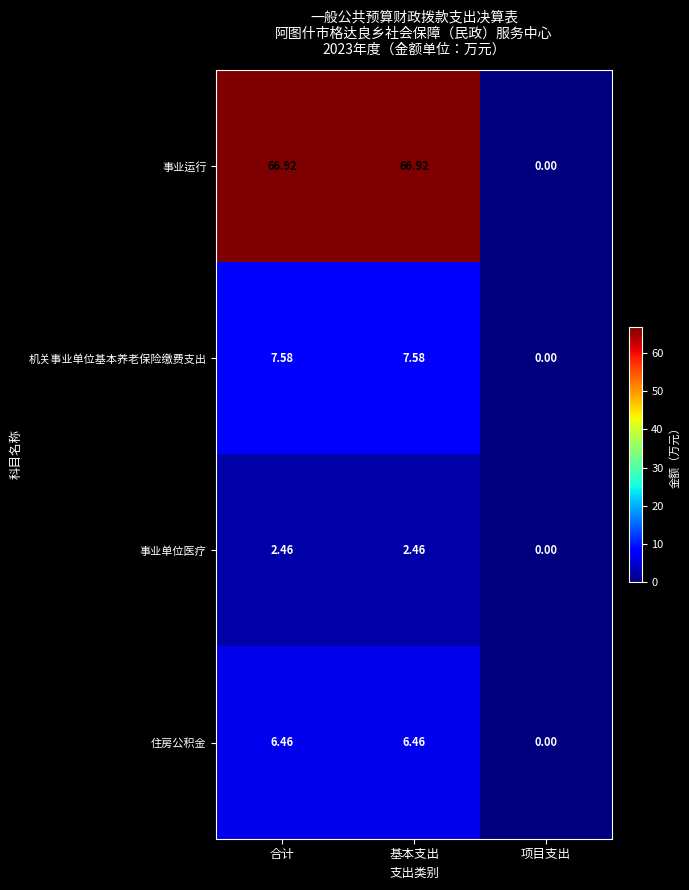

Is the value of 事业单位医疗 at 基本支出 greater than the value of 住房公积金 at 项目支出?

Yes